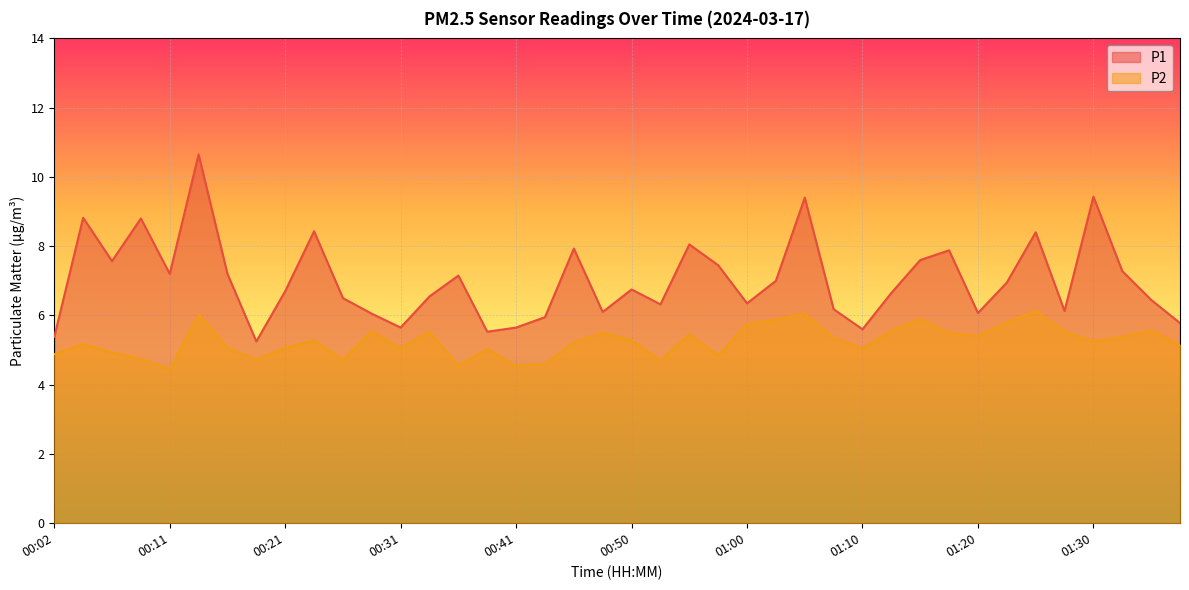

Reading left to right, extract all data points from this chart.

P1: 00:02=5.4	00:04=8.8	00:07=7.6	00:09=8.8	00:11=7.2	00:14=10.7	00:16=7.2	00:19=5.2	00:21=6.7	00:24=8.4	00:26=6.5	00:28=6.0	00:31=5.7	00:33=6.5	00:36=7.2	00:38=5.5	00:41=5.7	00:43=6.0	00:46=7.9	00:48=6.1	00:50=6.8	00:53=6.3	00:55=8.1	00:58=7.5	01:00=6.3	01:03=7.0	01:05=9.4	01:08=6.2	01:10=5.6	01:13=6.7	01:15=7.6	01:18=7.9	01:20=6.1	01:22=7.0	01:25=8.4	01:27=6.1	01:30=9.4	01:32=7.3	01:35=6.5	01:37=5.8
P2: 00:02=4.9	00:04=5.2	00:07=4.9	00:09=4.8	00:11=4.5	00:14=6.0	00:16=5.1	00:19=4.7	00:21=5.1	00:24=5.3	00:26=4.7	00:28=5.5	00:31=5.0	00:33=5.5	00:36=4.5	00:38=5.0	00:41=4.5	00:43=4.6	00:46=5.2	00:48=5.5	00:50=5.3	00:53=4.7	00:55=5.5	00:58=4.8	01:00=5.8	01:03=5.9	01:05=6.0	01:08=5.3	01:10=5.0	01:13=5.5	01:15=5.9	01:18=5.5	01:20=5.4	01:22=5.8	01:25=6.1	01:27=5.5	01:30=5.2	01:32=5.4	01:35=5.6	01:37=5.2